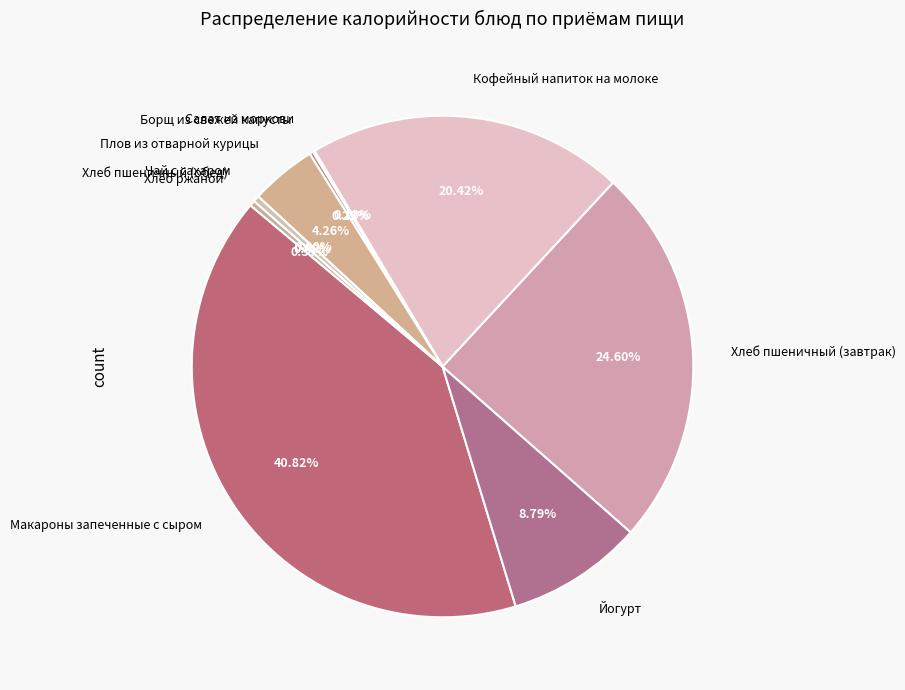

Which has a higher value, Борщ из свежей капусты or Чай с сахаром?

Борщ из свежей капусты